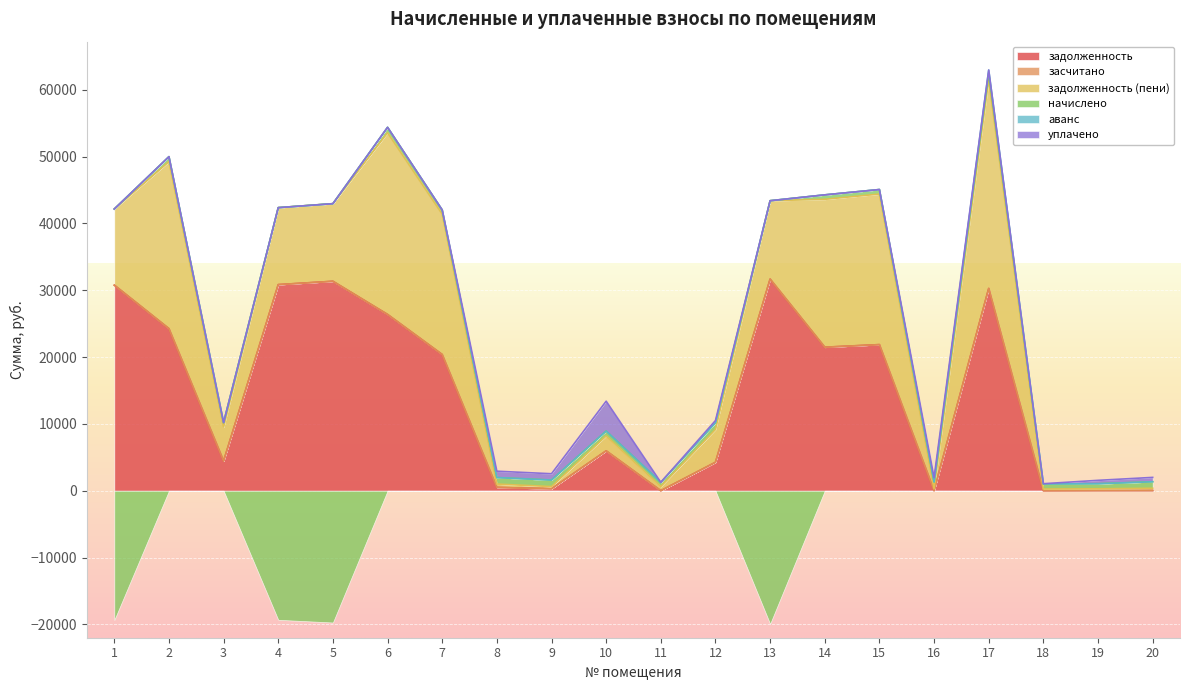

At which category does уплачено reach its first local peak?

8